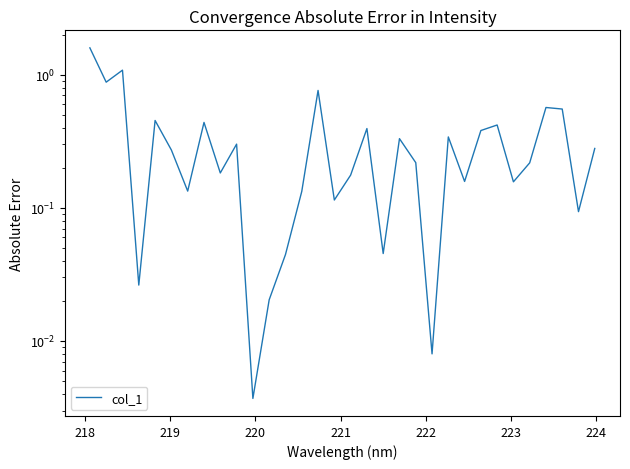

Reading left to right, extract all data points from this chart.

1.6	0.9	1.1	0.0	0.5	0.3	0.1	0.4	0.2	0.3	0.0	0.0	0.0	0.1	0.8	0.1	0.2	0.4	0.0	0.3	0.2	0.0	0.3	0.2	0.4	0.4	0.2	0.2	0.6	0.6	0.1	0.3